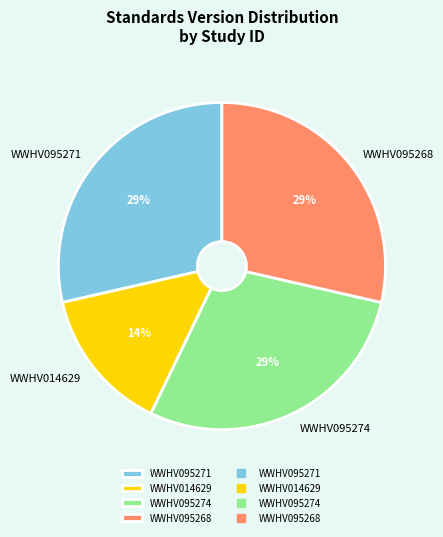

True or false: WWHV014629 accounts for 19% of the total.

False